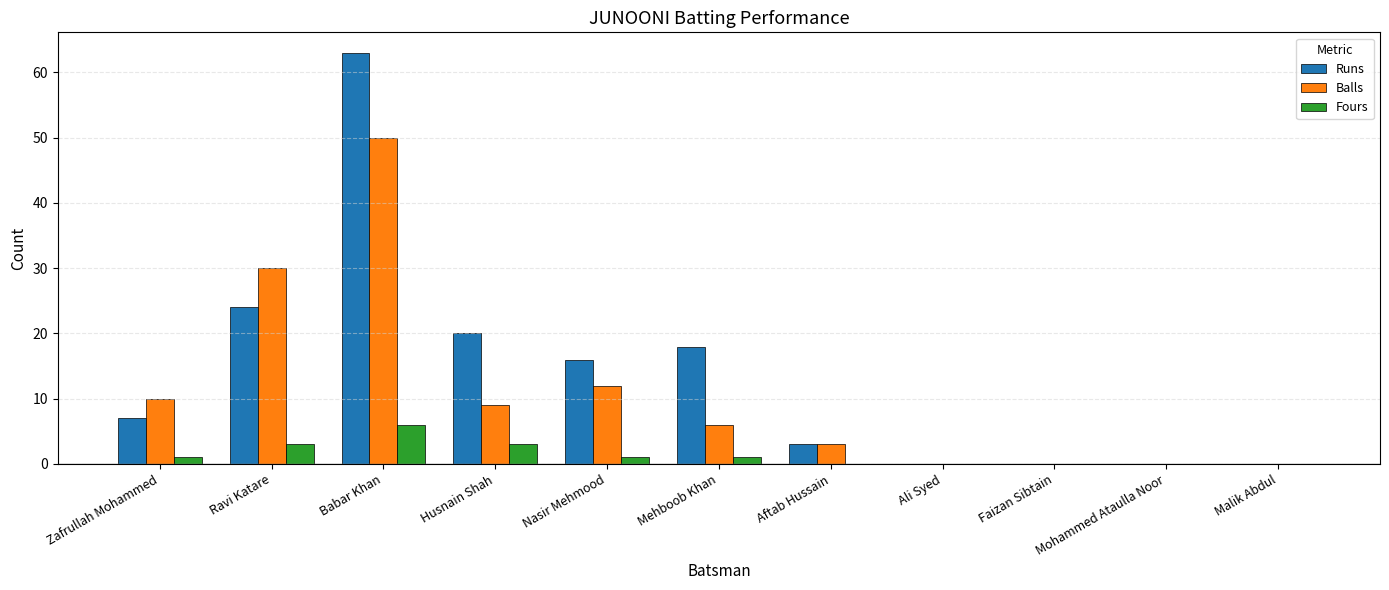

The Runs series shows 31 at Malik Abdul. True or false?

False